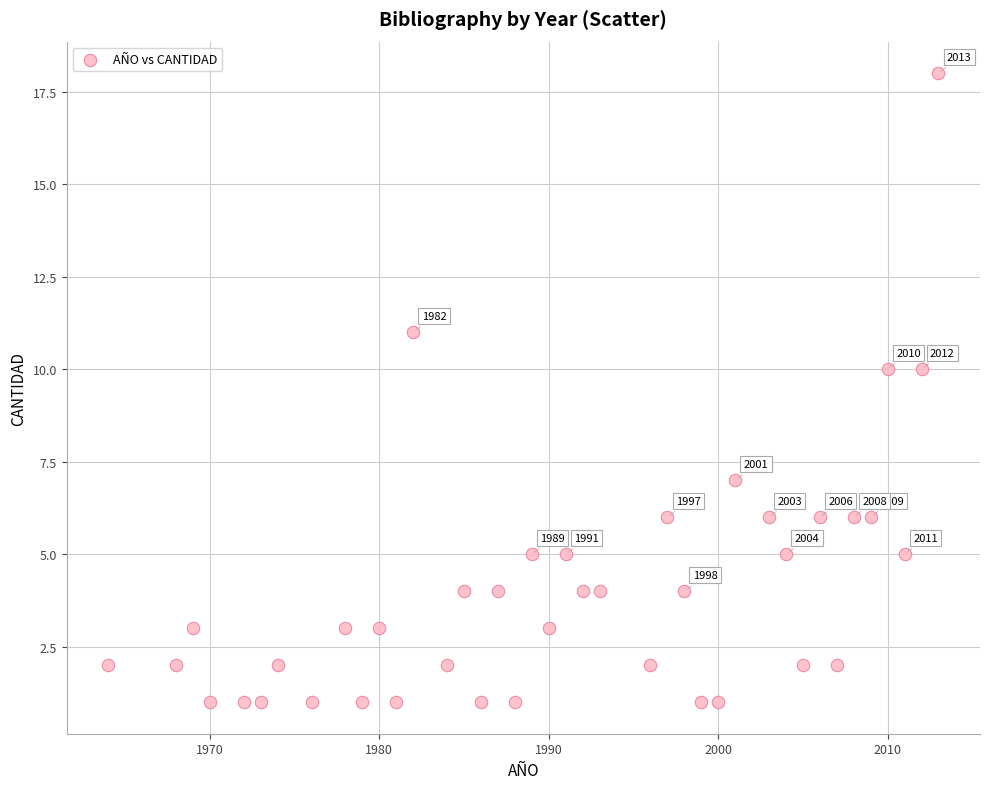

What is the range of X values (max minus min)?

49